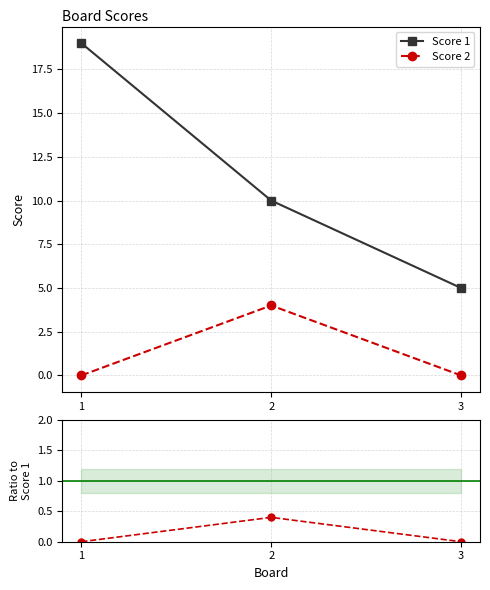

At which category does the chart reach its minimum across all series?

1